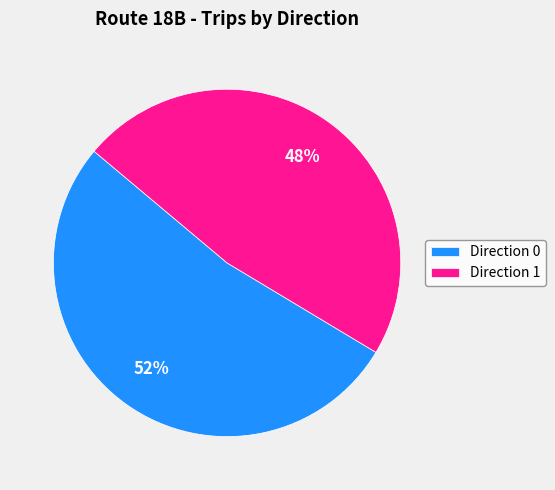

How many slices are in this pie chart?

2